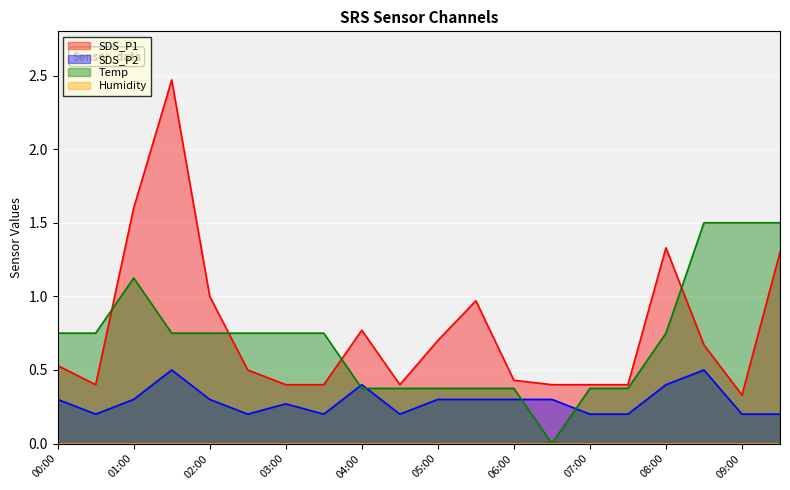

What is the total value across all series at 00:30?

1.3